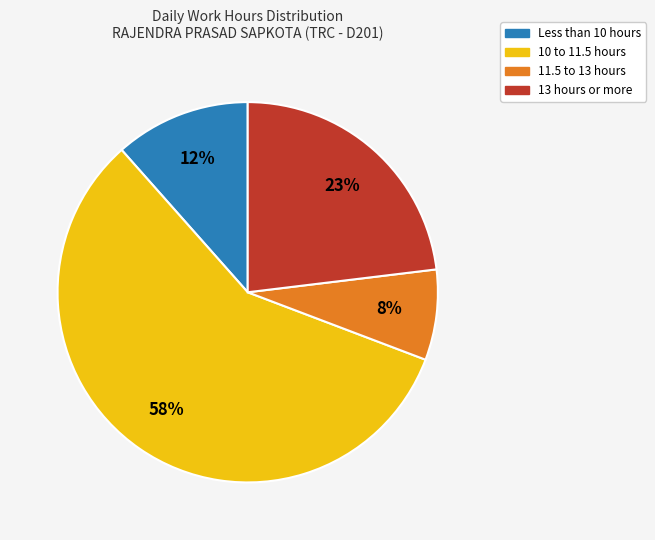

Is there any slice that represents more than half of the pie?

Yes